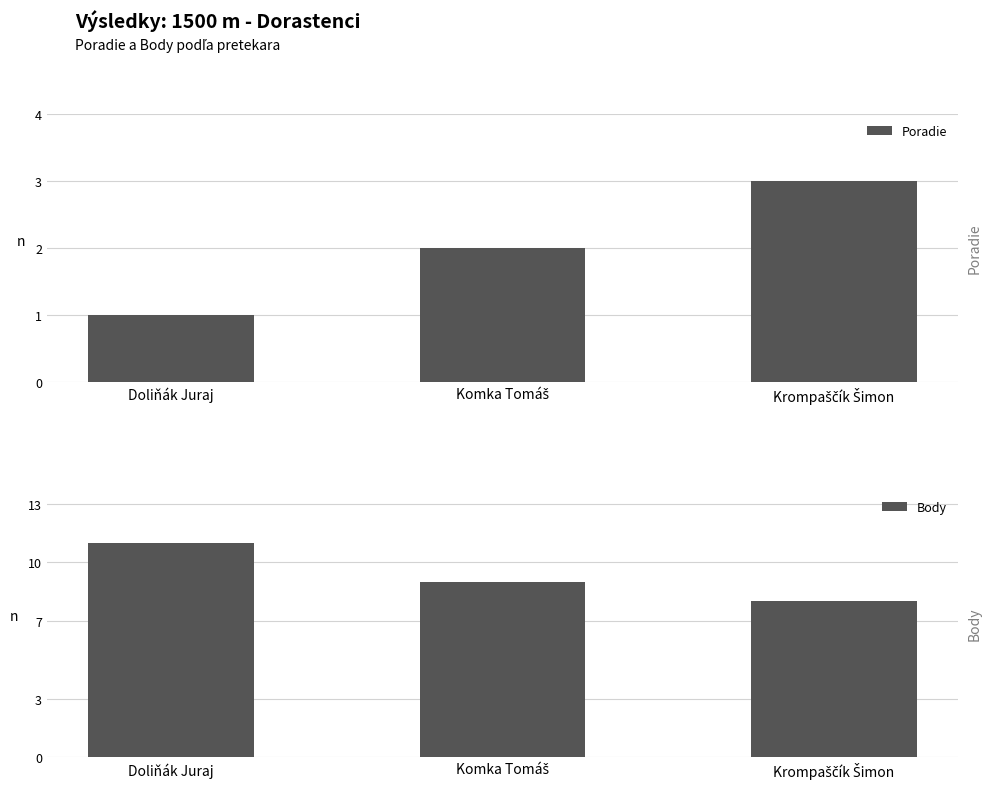

Which category has the highest value across all series?

Doliňák Juraj